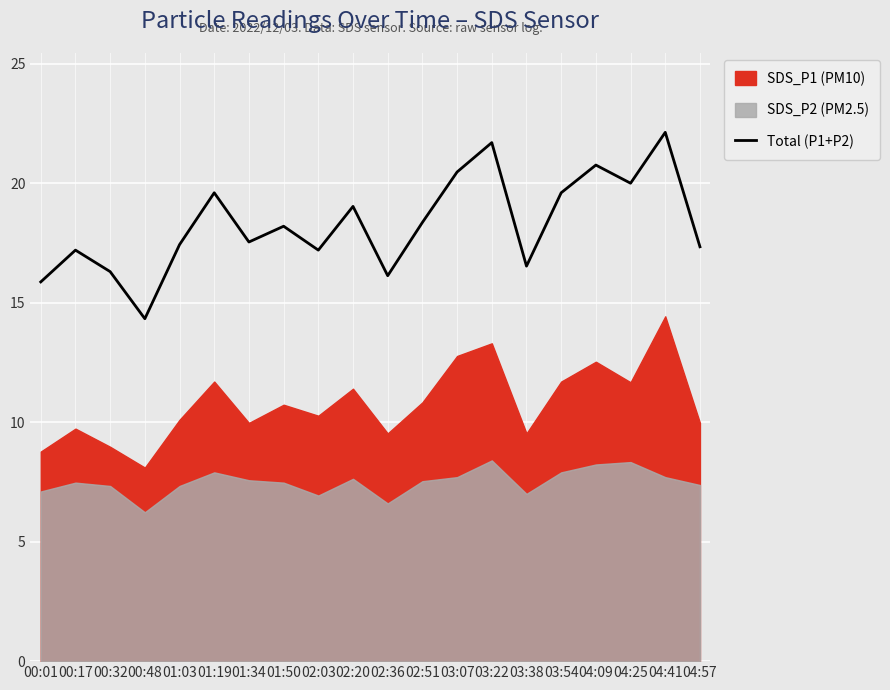

What is the sum of all values?

365.7